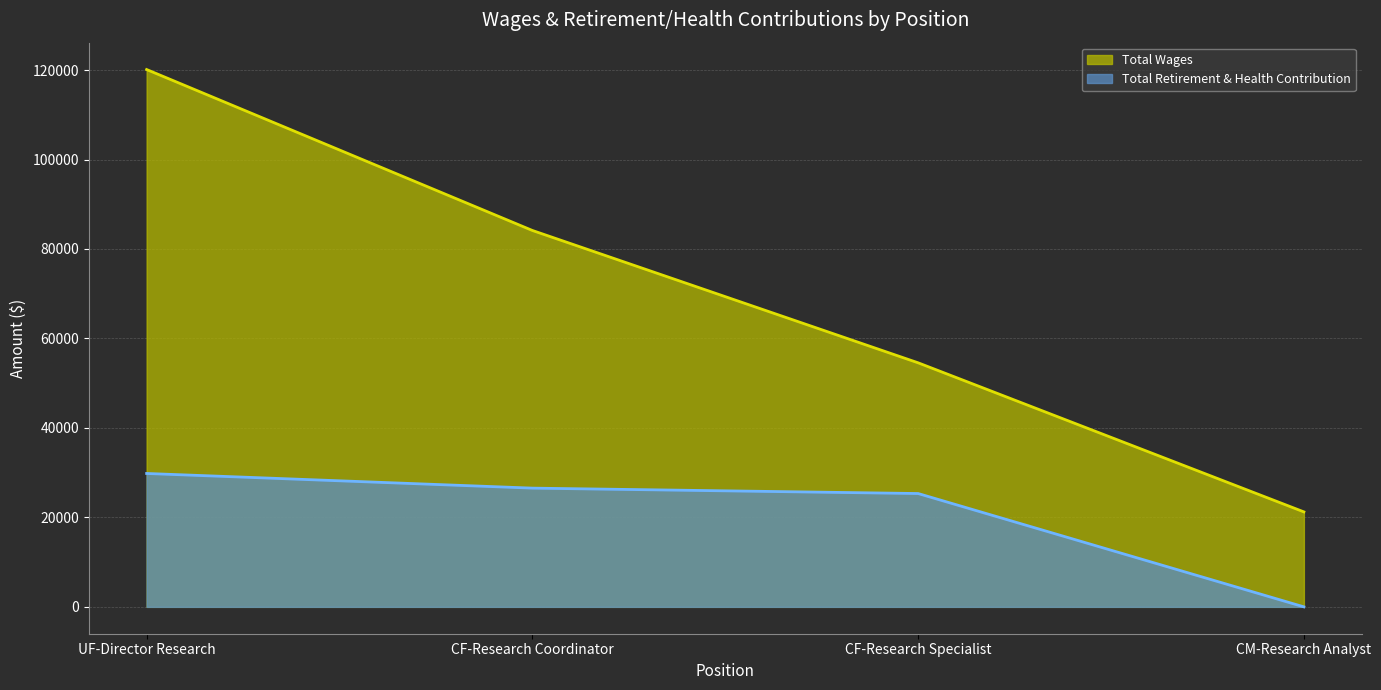

List the series in order of their peak value, highest first.

Total Wages, Total Retirement & Health Contribution